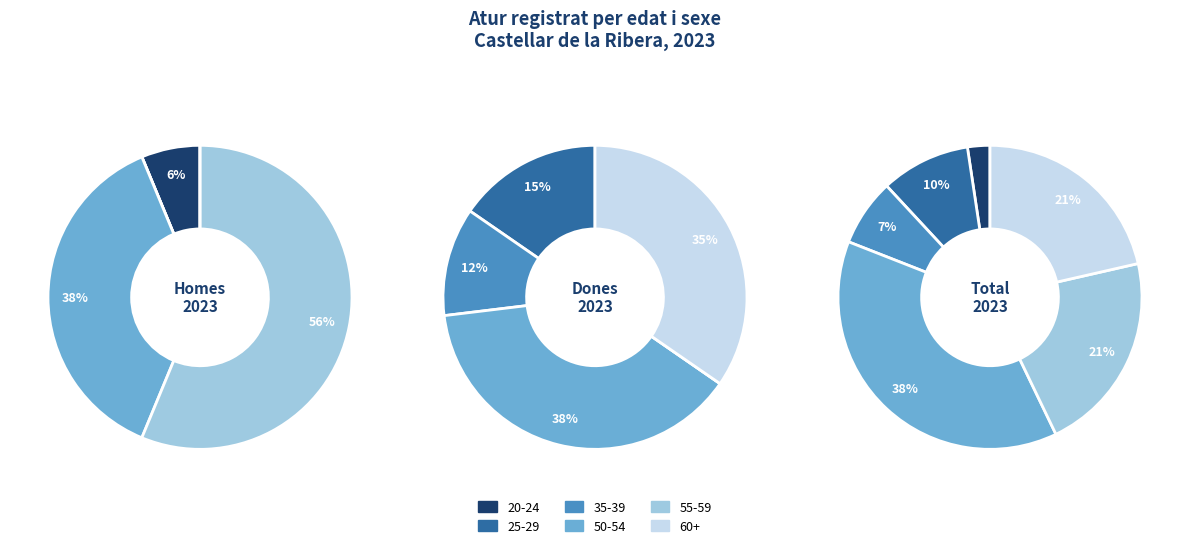

To the nearest percent, what percentage of the pie is values_homes?

6%